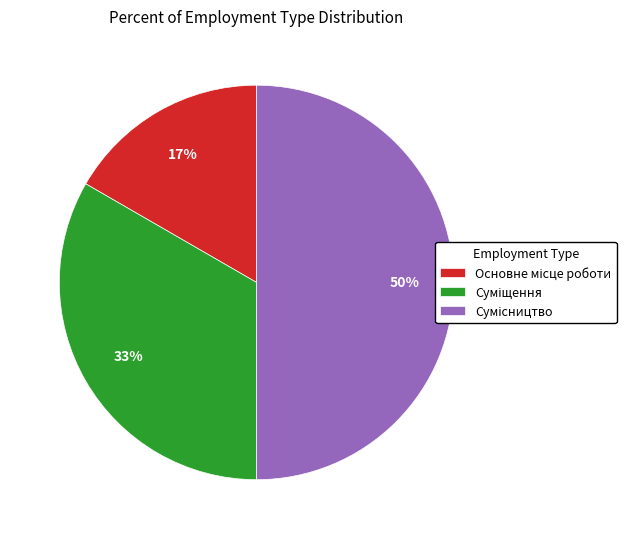

Count the number of slices in the pie.

3